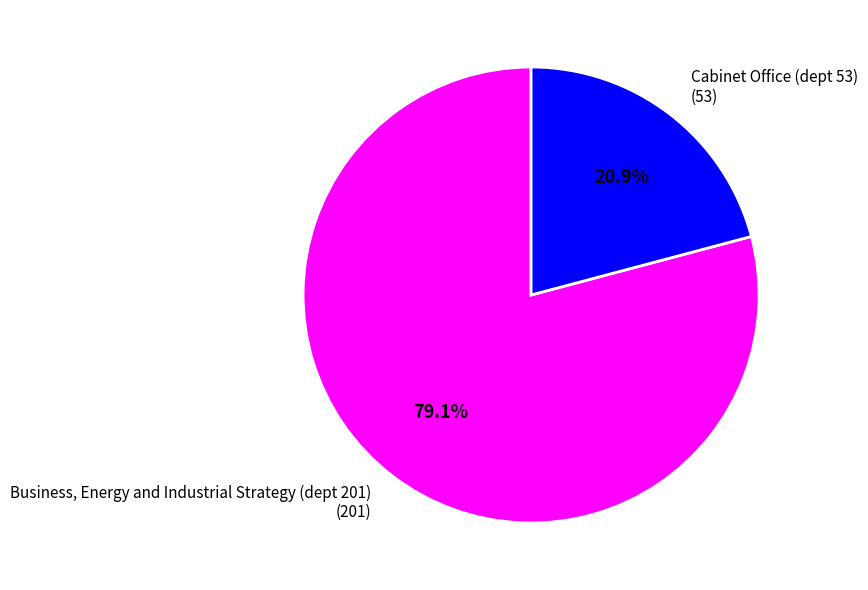

What is the ratio of the value at Cabinet Office (dept 53) (53) to the value at Business, Energy and Industrial Strategy (dept 201) (201)?

0.3